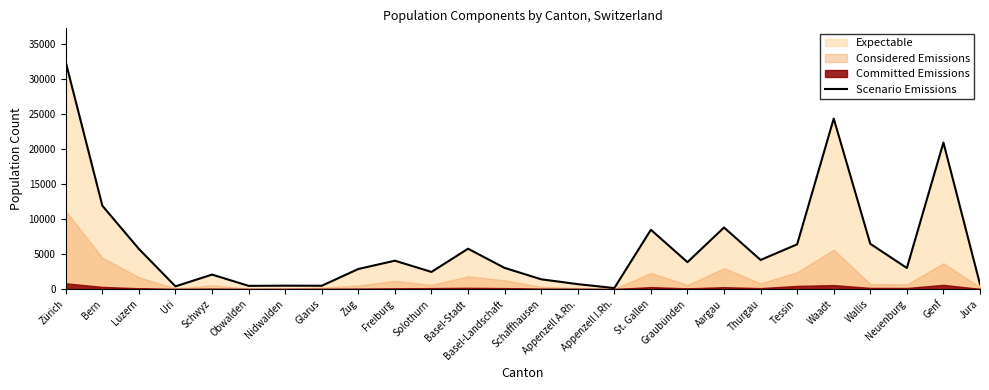

What is the difference between the maximum and minimum values?

32296